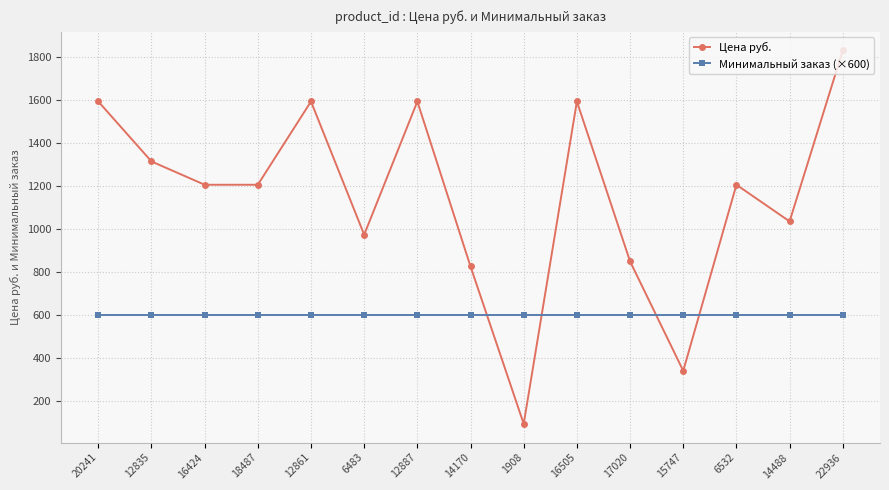

Which series has the largest total across all categories?

Цена руб.